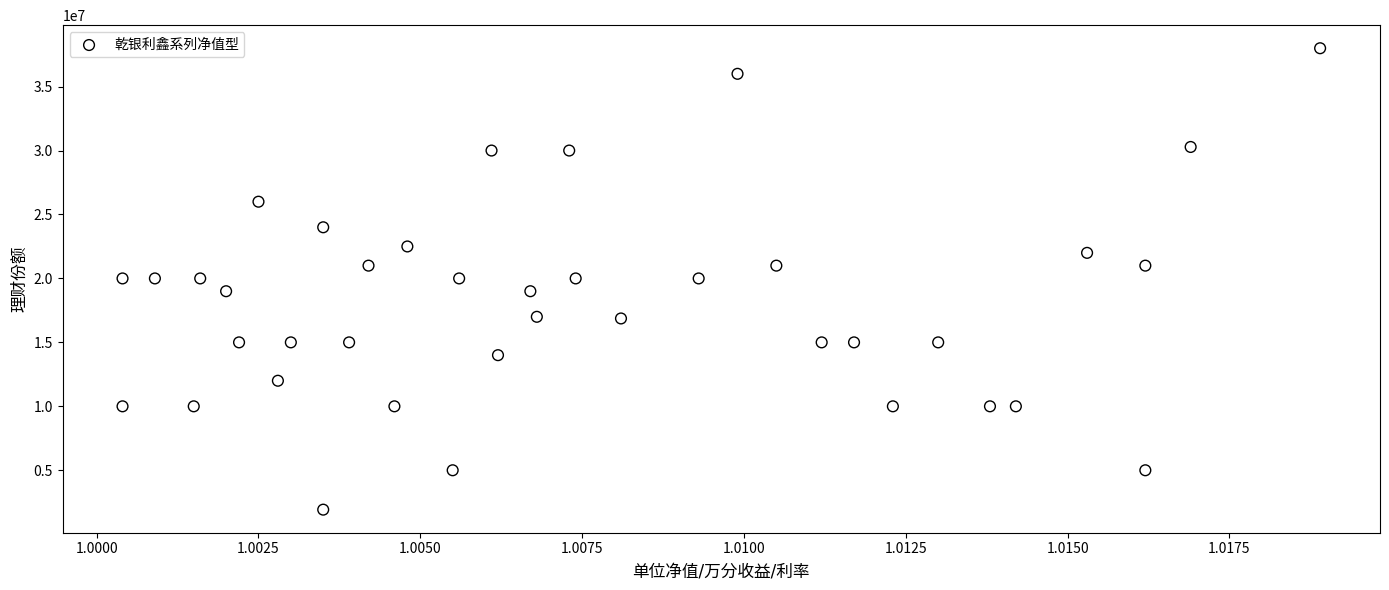

What is the range of Y values (max minus min)?

36080000